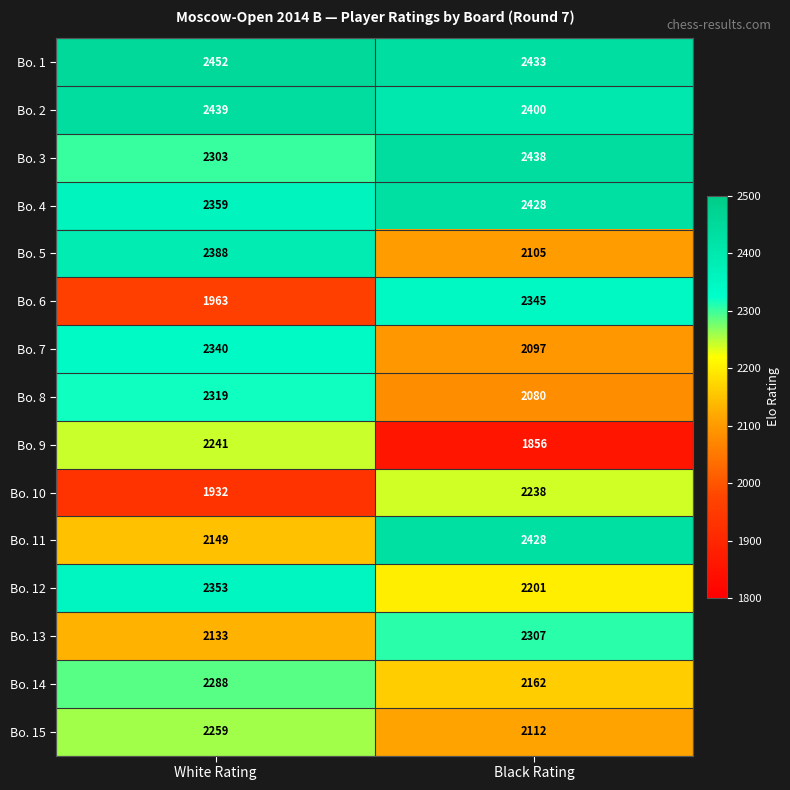

Is the value of Bo. 3 at Black Rating greater than the value of Bo. 13 at Black Rating?

Yes